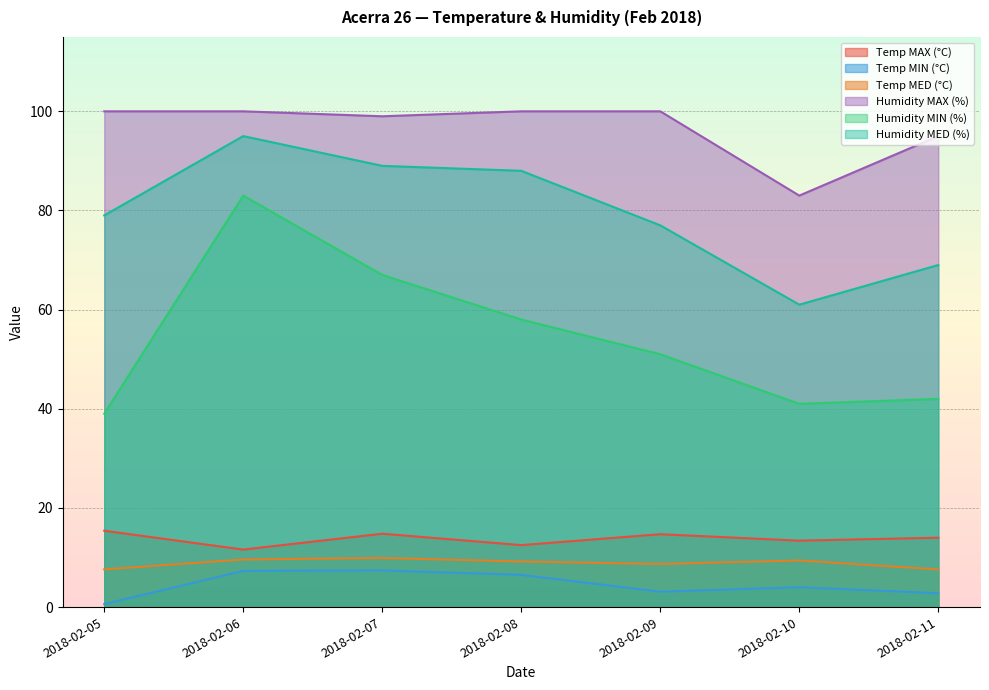

What is the minimum value for Humidity MED (%)?

61.0